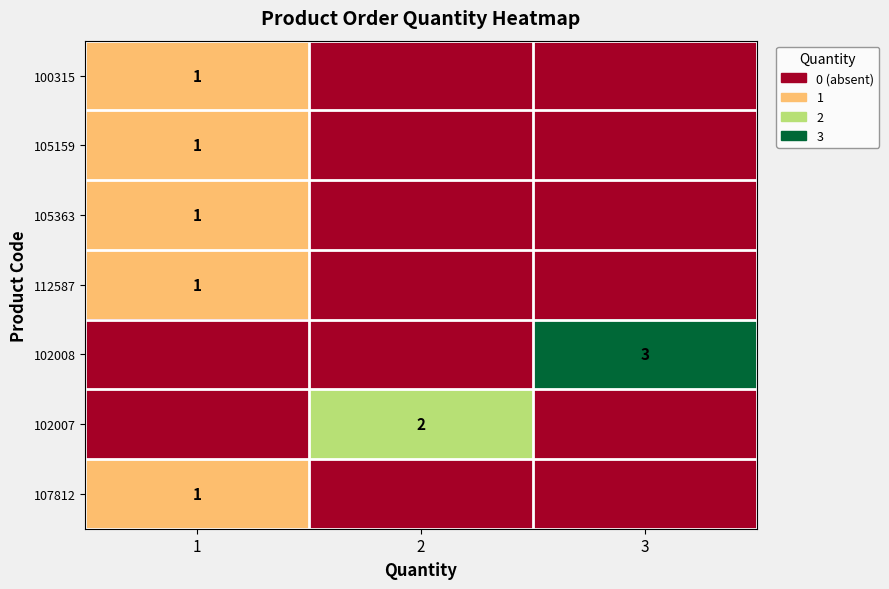

The value of 112587 at 1 is 1. True or false?

True